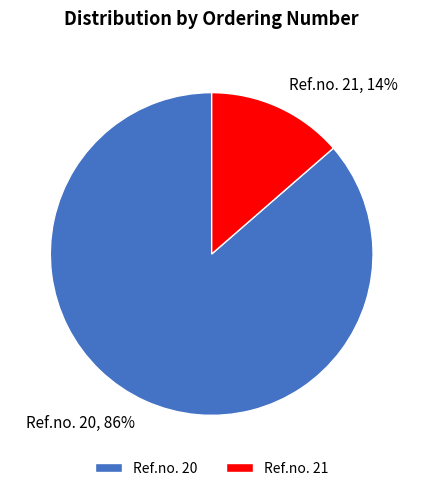

True or false: Ref.no. 20 accounts for 86% of the total.

True